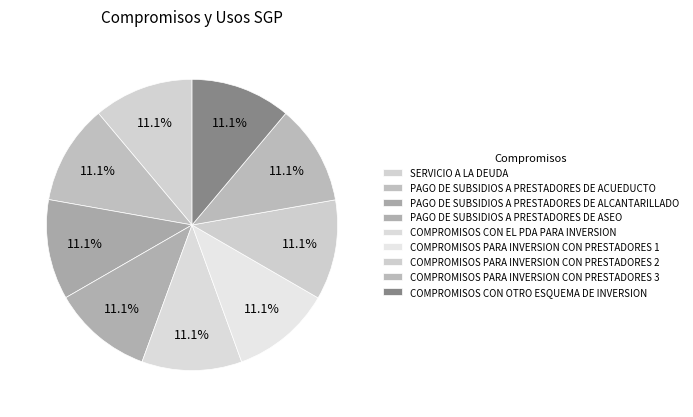

To the nearest percent, what percentage of the pie is COMPROMISOS PARA INVERSION CON PRESTADORES 1?

11%